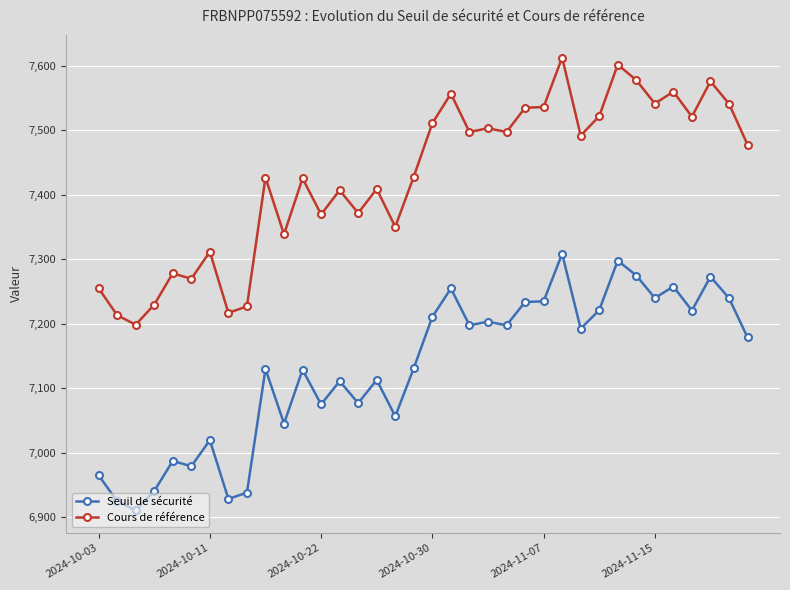

At how many categories does at least one series exceed 7443?

18